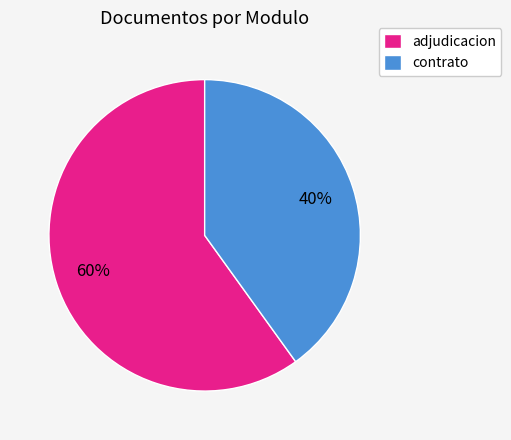

Combined, do contrato and adjudicacion account for over 50%?

Yes